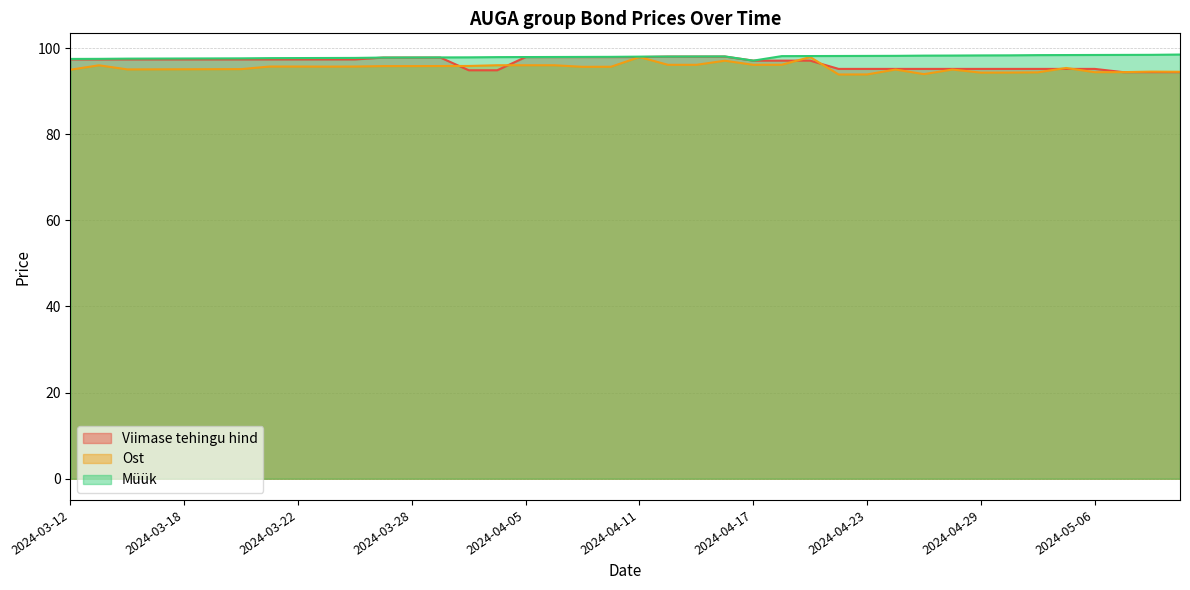

What is the difference between the second highest and minimum values in the Müük series?

1.4